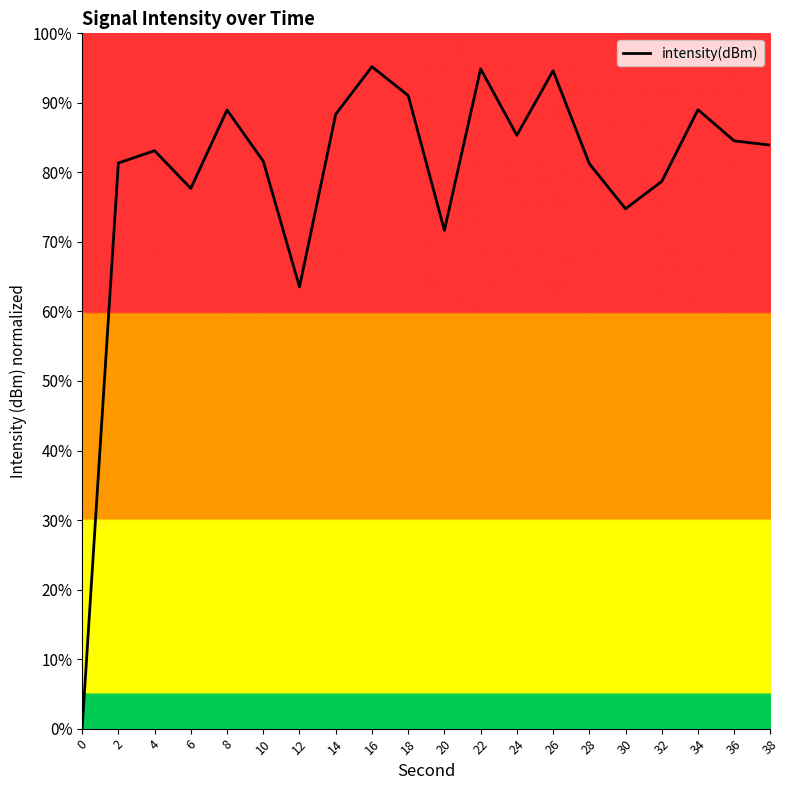

True or false: there are more than 2 points higher than both neighbors.

True